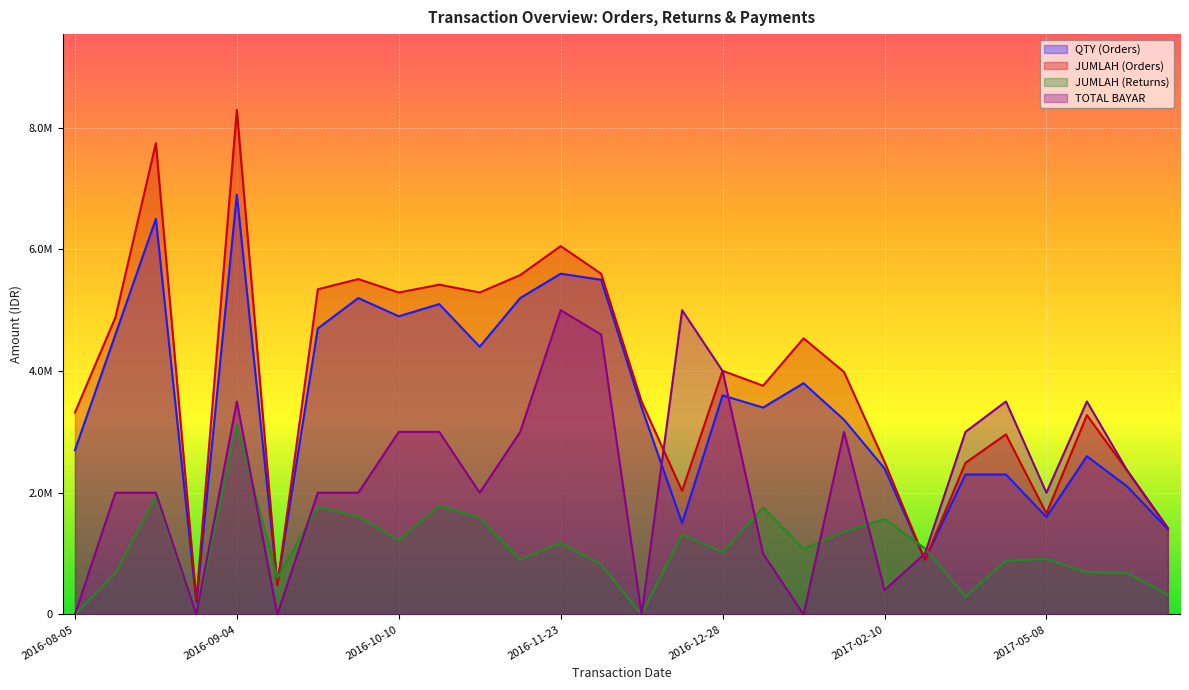

At which category does QTY (Orders) reach its first local peak?

2016-08-25